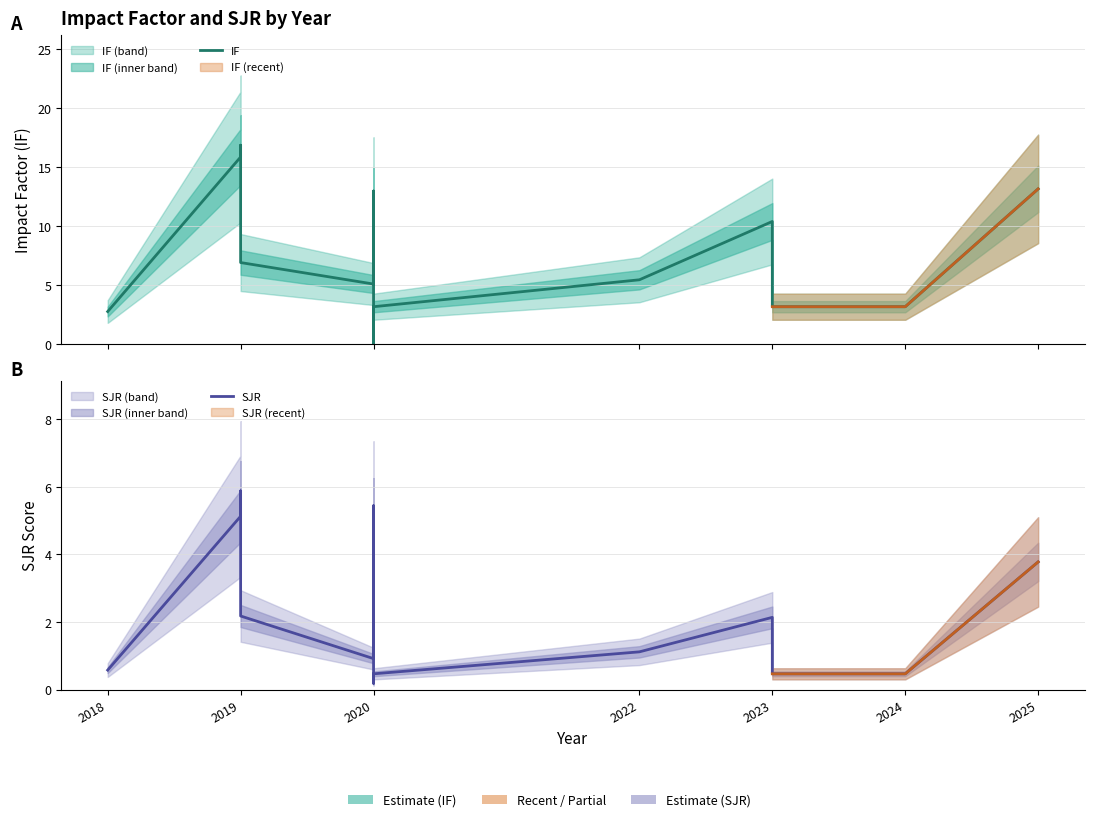

The IF series shows 23.3 at 2019. True or false?

False